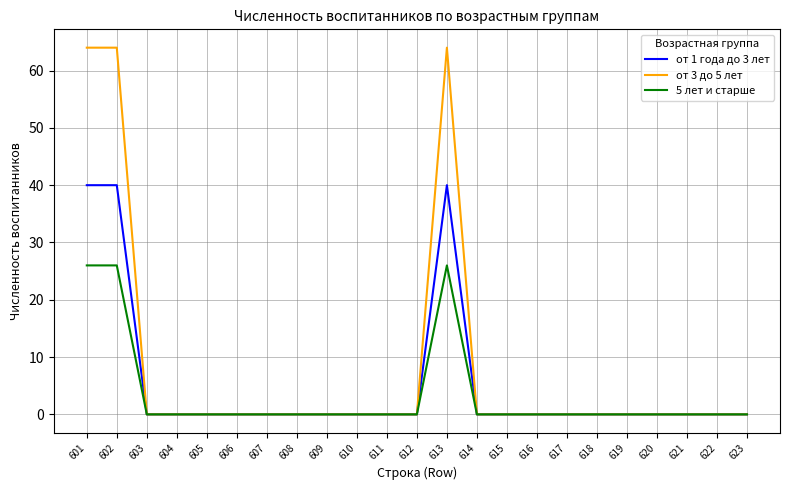

True or false: 5 лет и старше has more than 0 points higher than both neighbors.

True